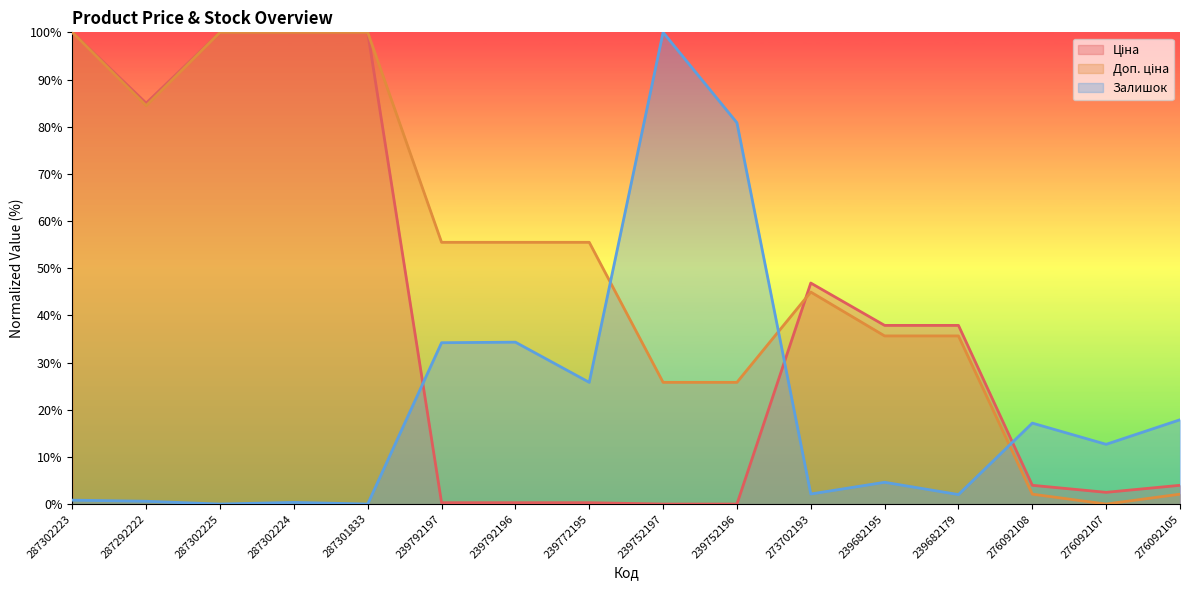

Reading left to right, what are all the values shown in this chart?

Ціна: 100.0	85.0	100.0	100.0	100.0	0.3	0.3	0.3	0.0	0.0	46.9	37.9	37.9	4.0	2.5	4.0
Доп. ціна: 100.0	84.5	100.0	100.0	100.0	55.5	55.5	55.5	25.8	25.8	44.9	35.6	35.6	2.1	0.0	2.1
Залишок: 0.8	0.6	0.0	0.4	0.0	34.2	34.3	25.8	100.0	80.8	2.1	4.6	2.0	17.2	12.7	17.9